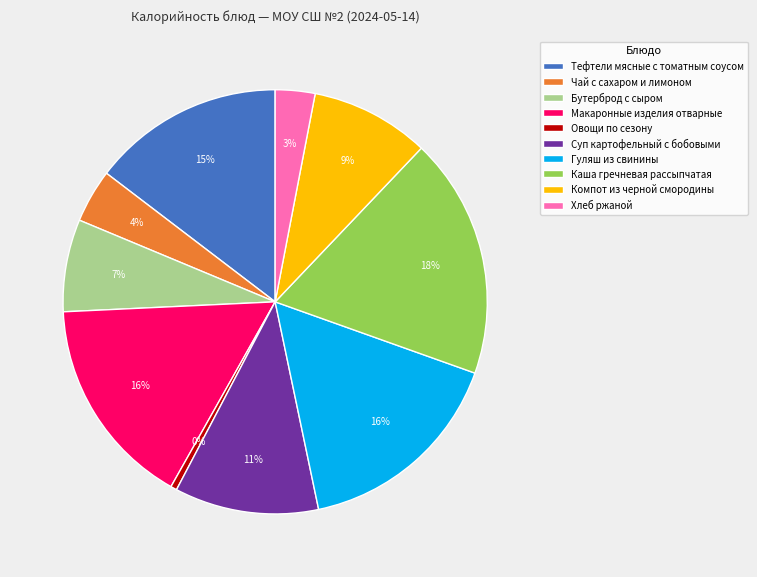

Which category has the biggest portion of the pie?

Каша гречневая рассыпчатая